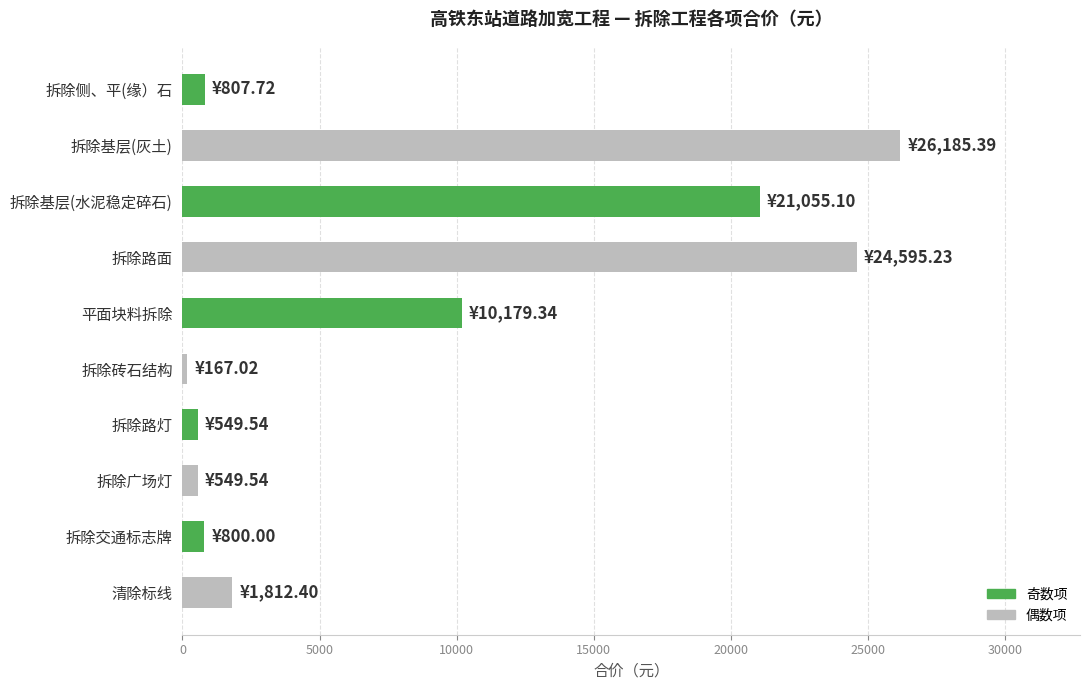

Where is the data nearest to the value 13176?

平面块料拆除